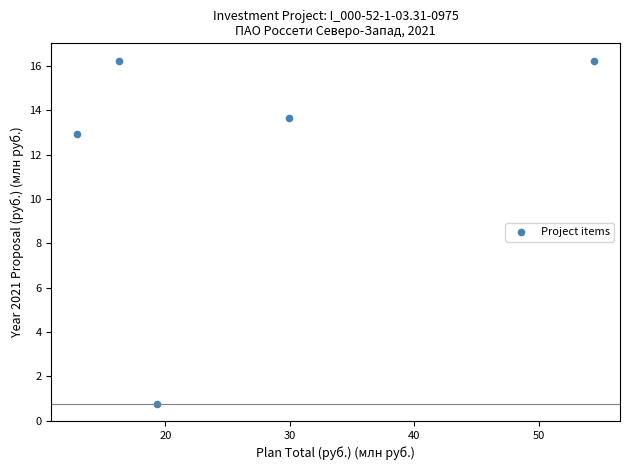

What is the average Y value?

12.0